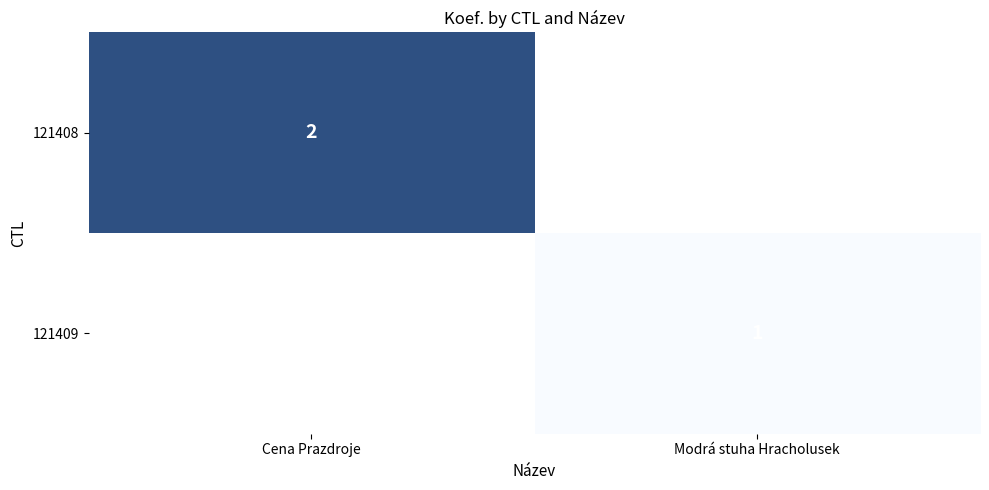

The value of 121409 at Modrá stuha Hracholusek is 0. True or false?

False